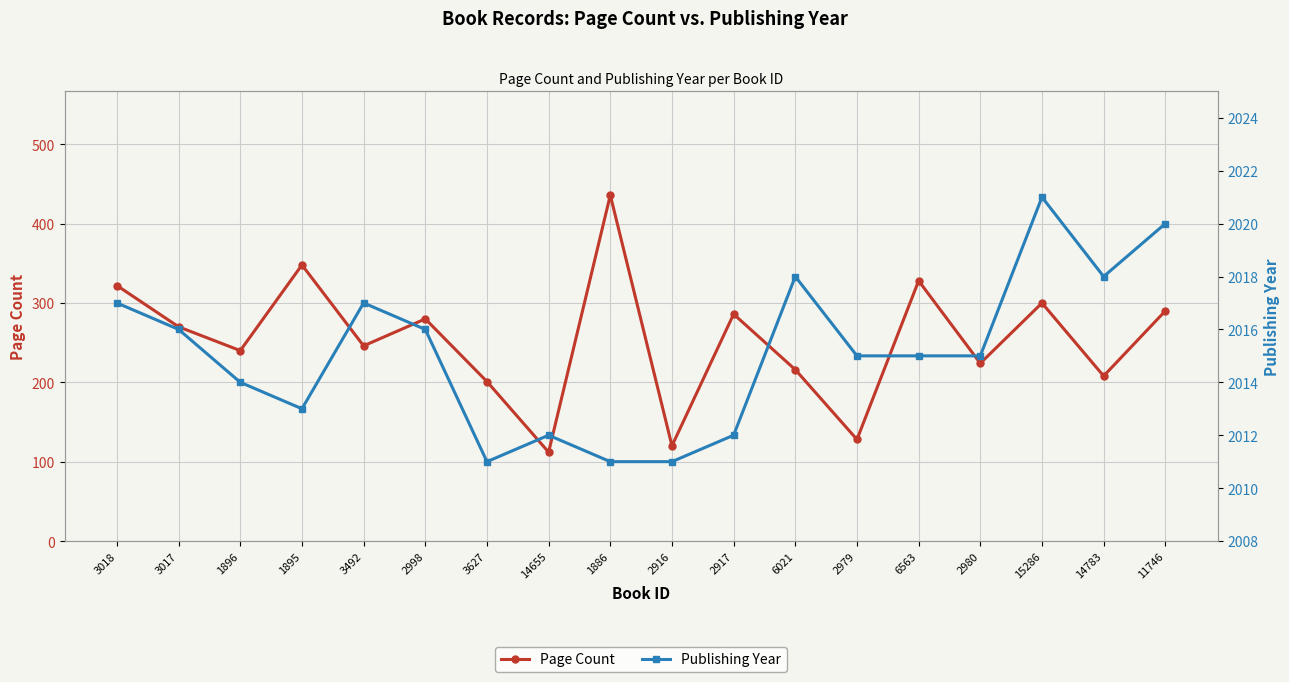

What is the difference between the maximum and minimum values in the Publishing Year series?

10